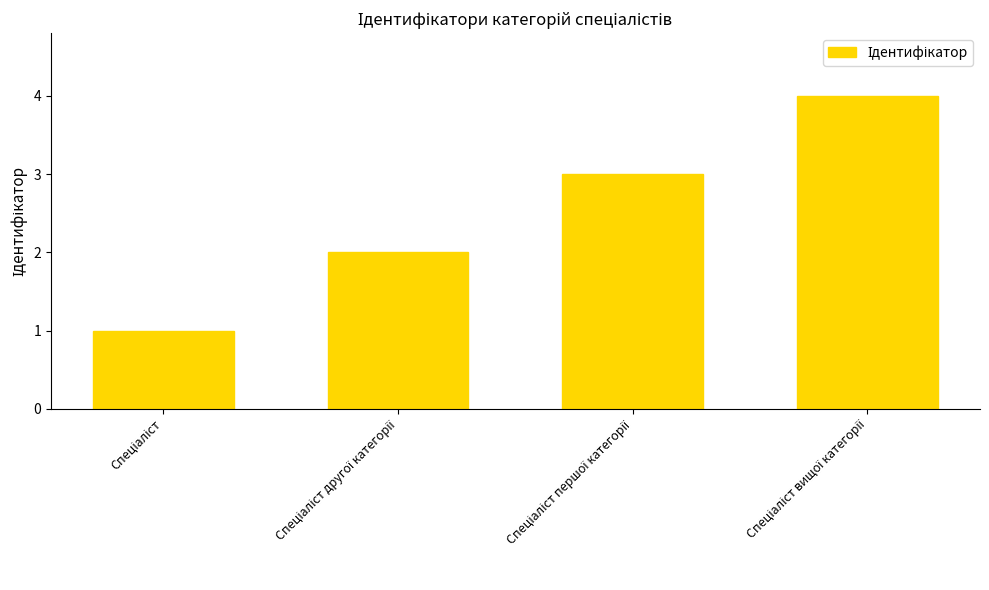

What is the value of the 1st bar from the left?

1